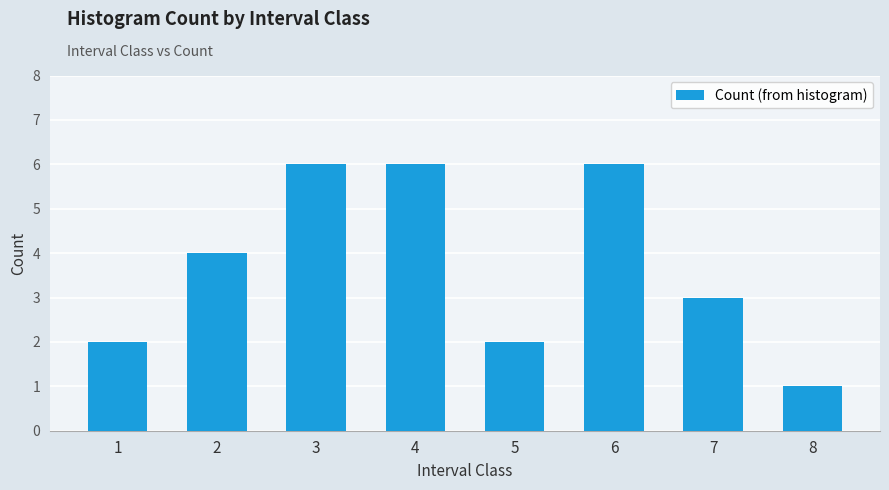

What is the maximum value shown in the chart?

6